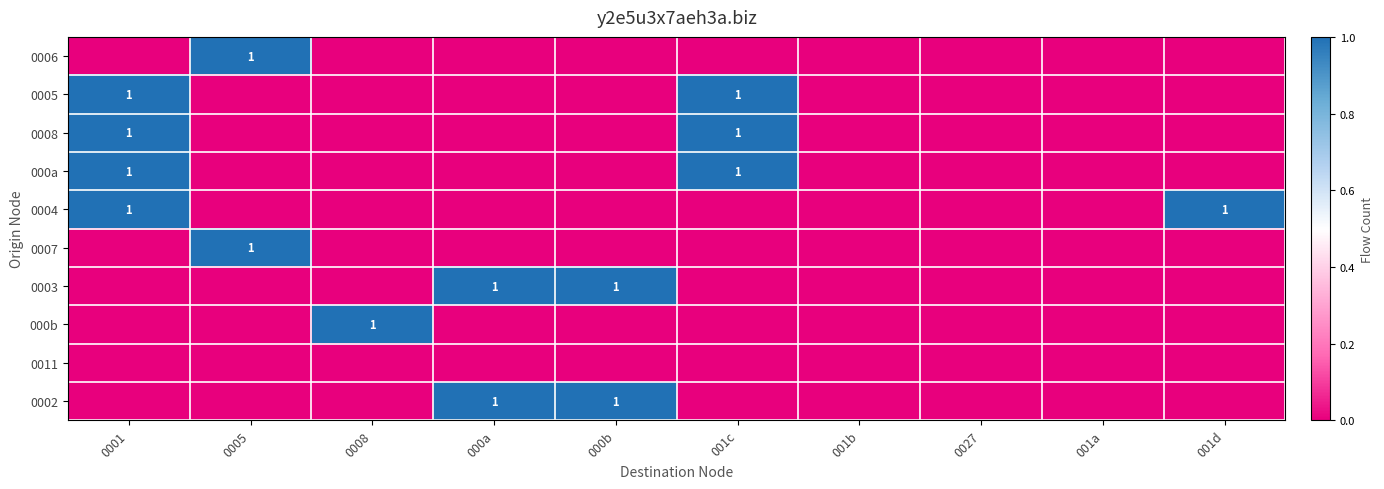

Is it true that 0007 equals 1 at 0005?

True